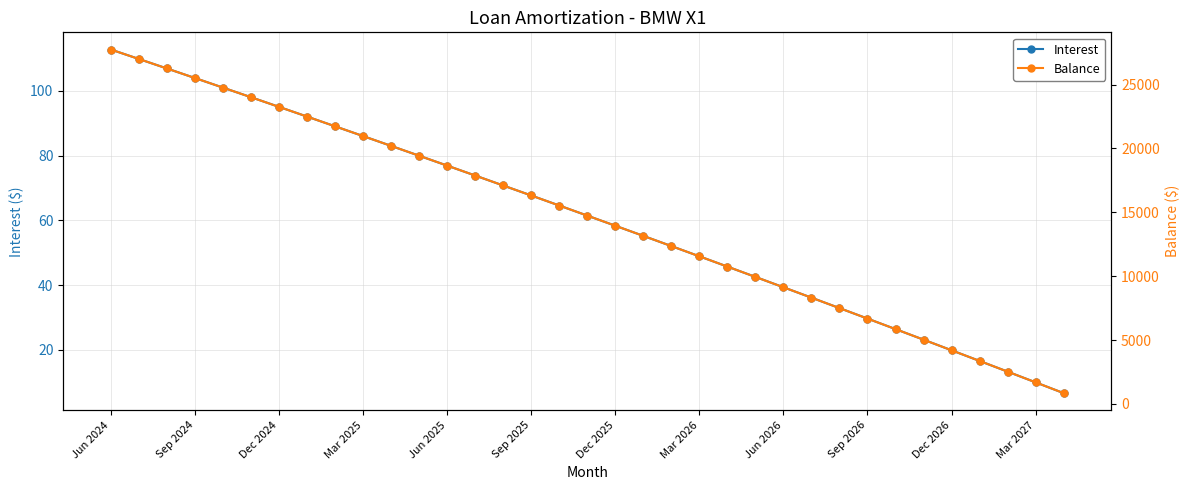

True or false: Interest has a value of 104.0 at Sep 2024.

True